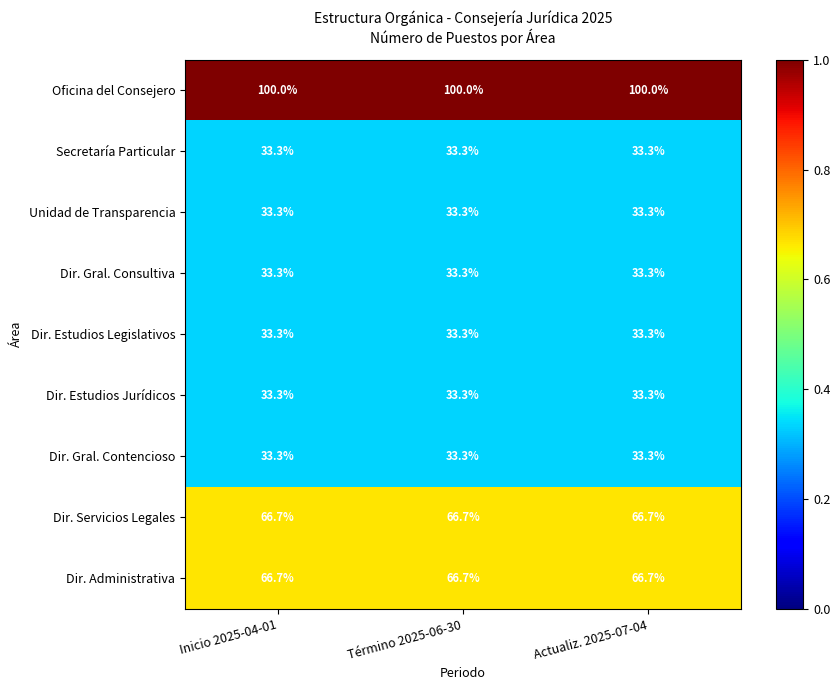

The value of Dir. Gral. Contencioso at Inicio 2025-04-01 is 33.3. True or false?

True